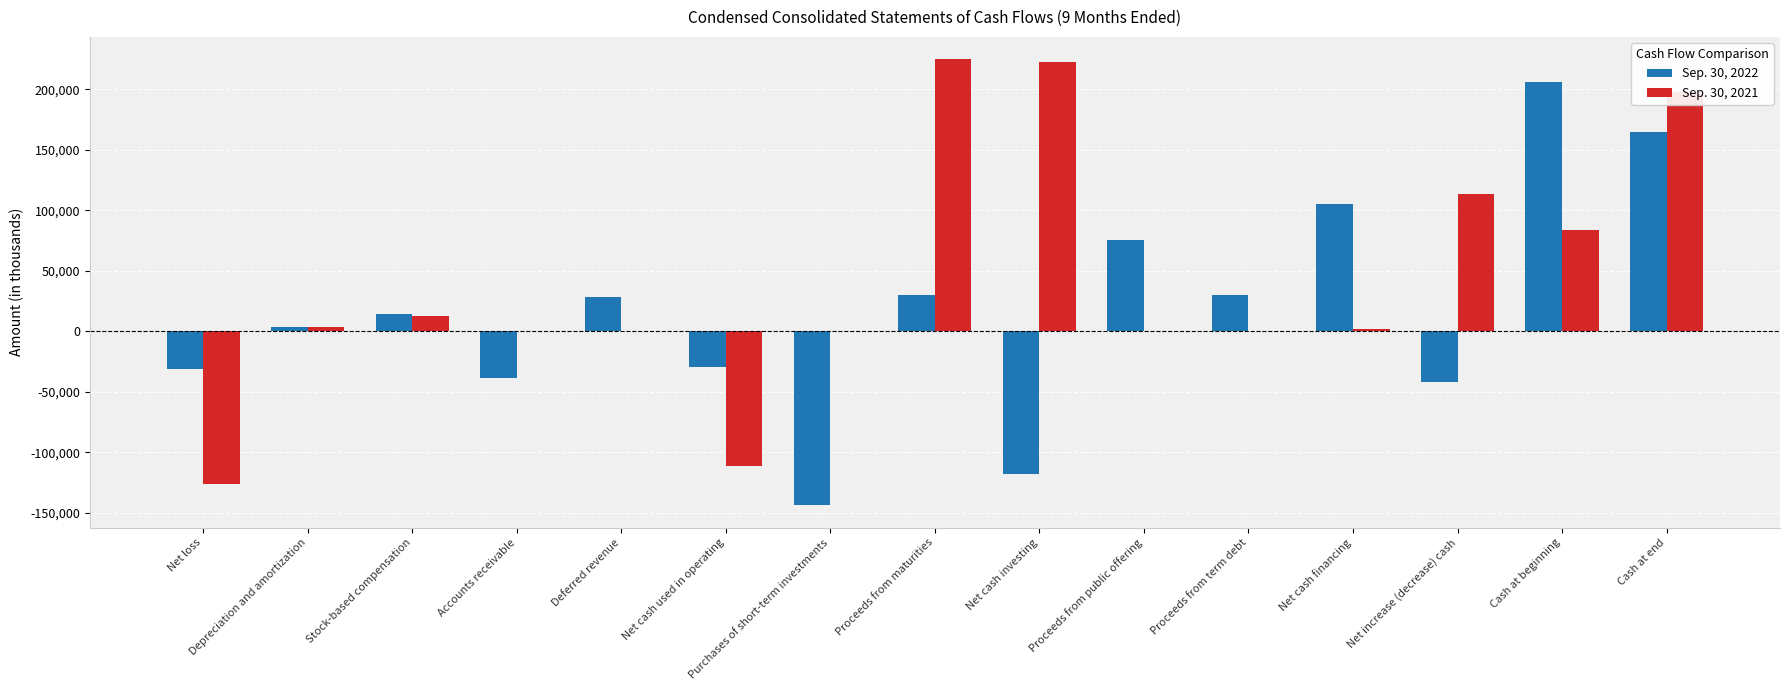

What is the maximum value shown in the chart?

225000